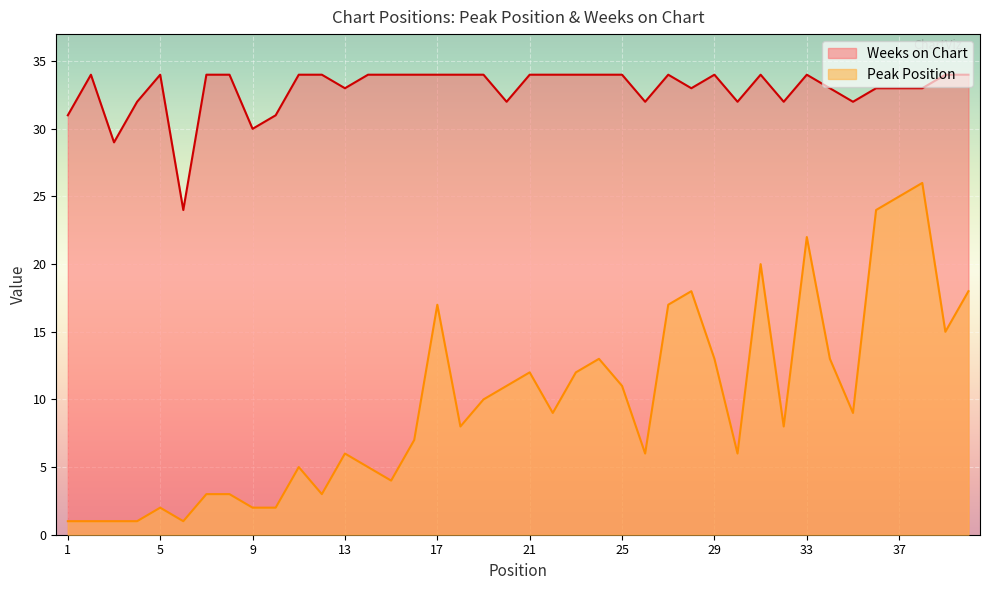

Rank the categories by Weeks on Chart value from highest to lowest.

2, 5, 7, 8, 11, 12, 14, 15, 16, 17, 18, 19, 21, 22, 23, 24, 25, 27, 29, 31, 33, 39, 40, 13, 28, 34, 36, 37, 38, 4, 20, 26, 30, 32, 35, 1, 10, 9, 3, 6